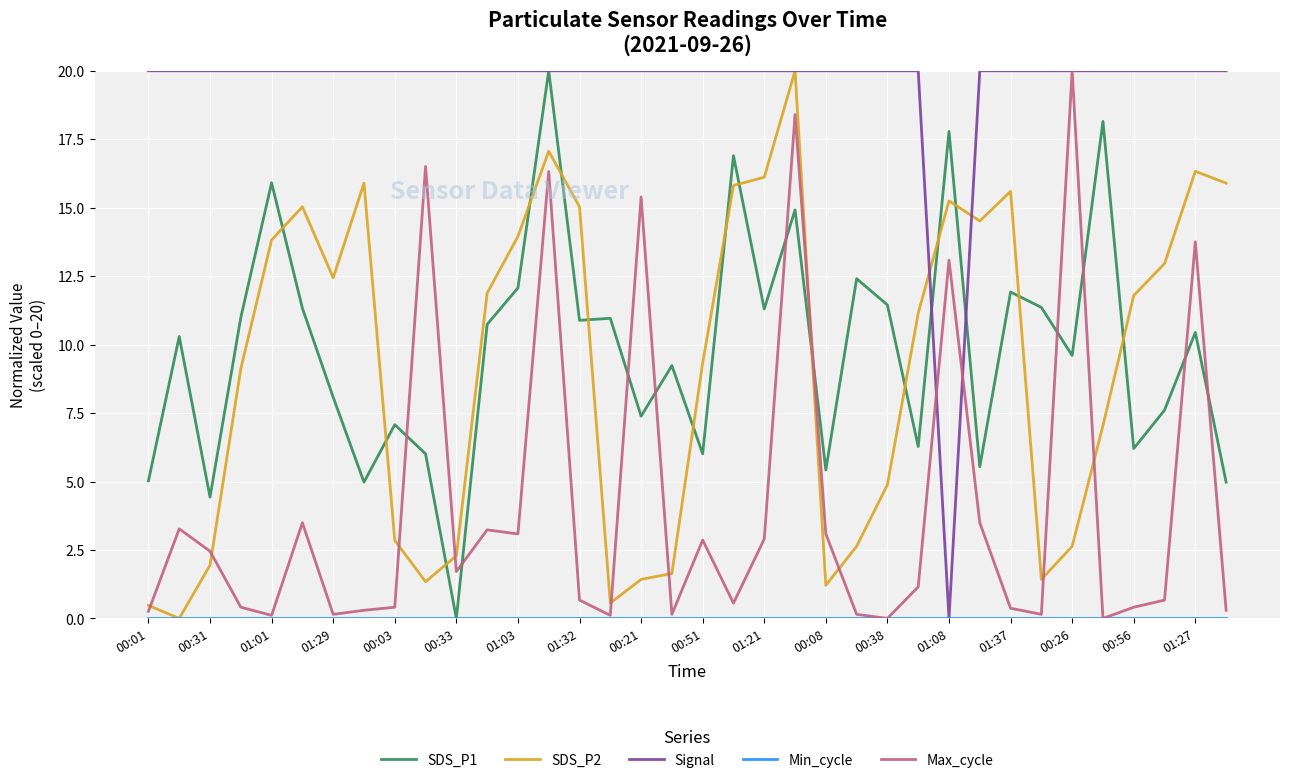

Which series has the largest total across all categories?

Signal